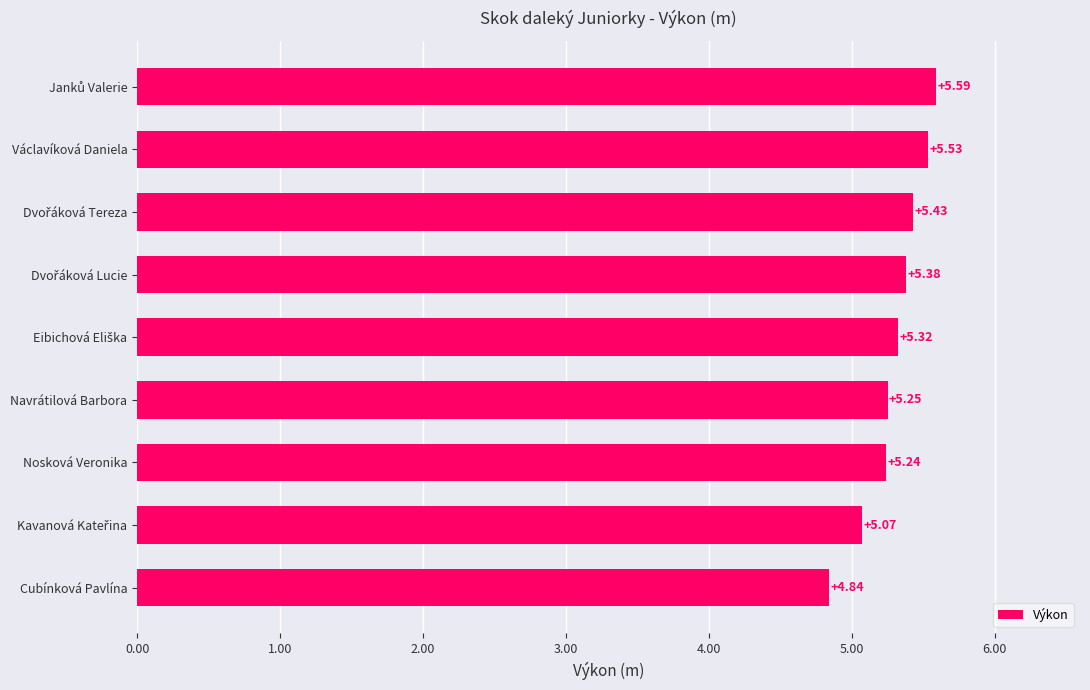

What is the ratio of the value at Václavíková Daniela to the value at Nosková Veronika?

1.1